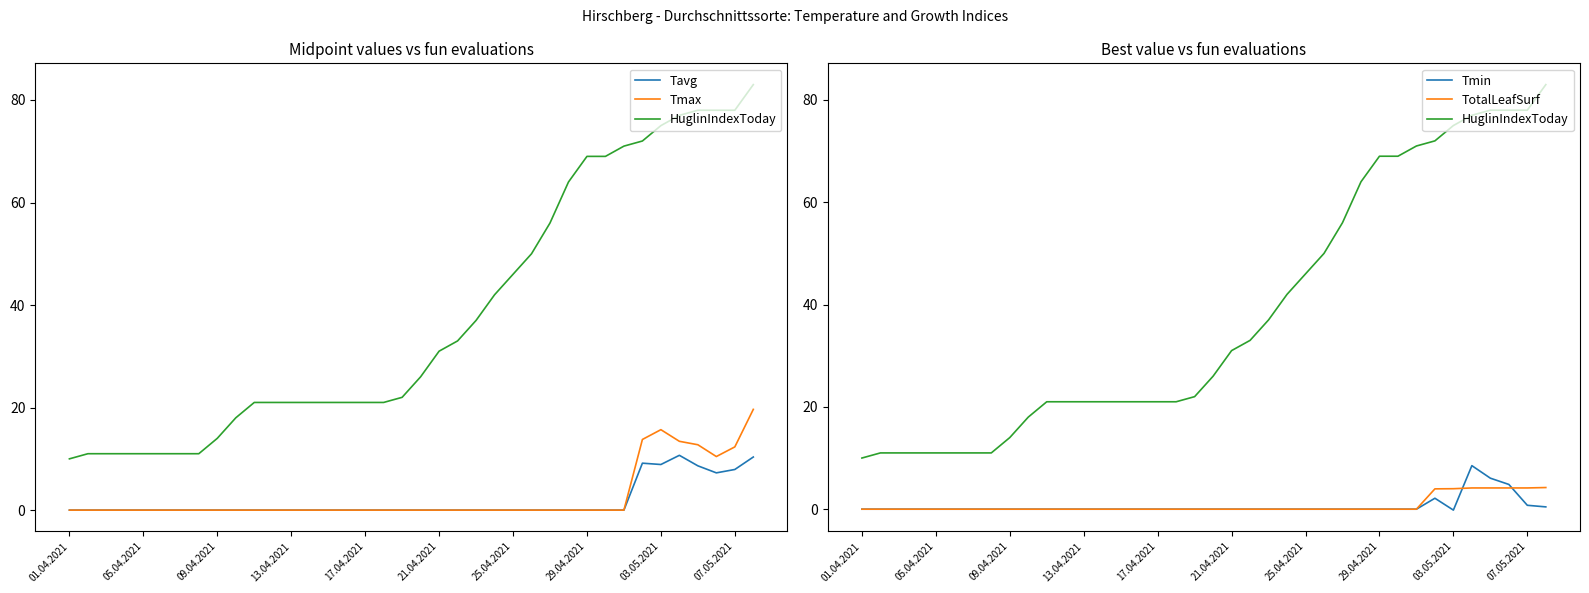

What is the sum of the HuglinIndexToday values at 28 and 14?

90.0